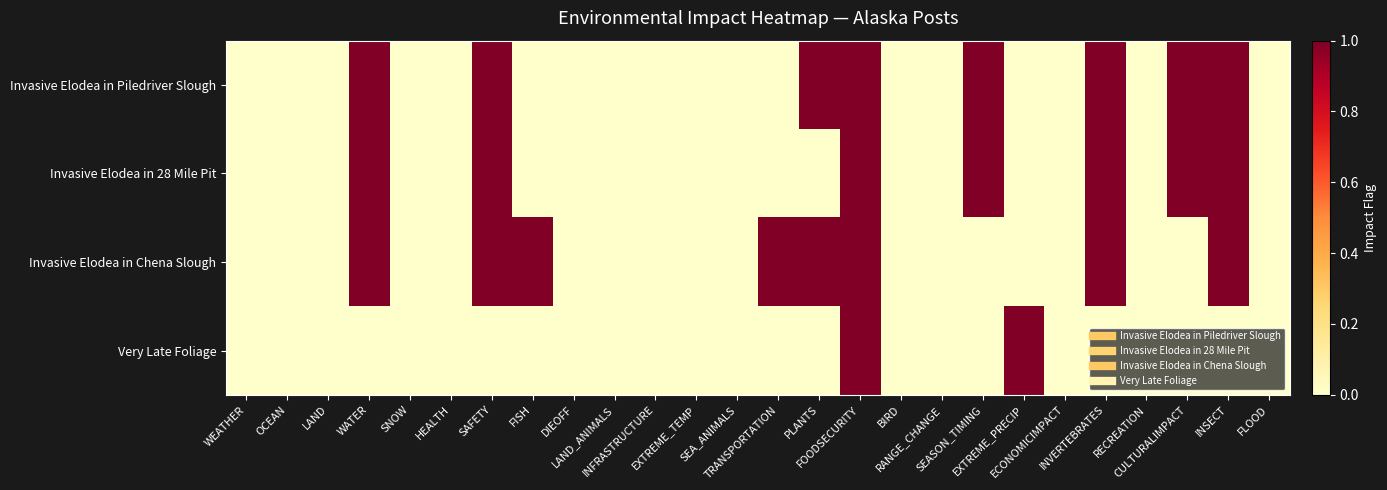

Which label corresponds to the smallest value in the chart?

WEATHER